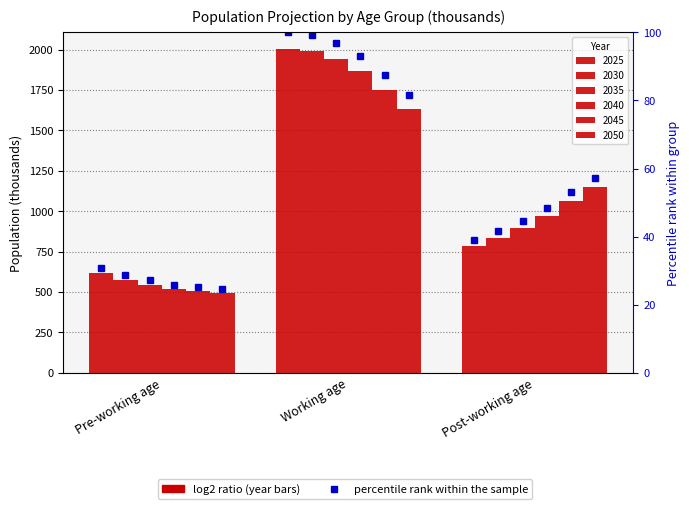

Is it true that 2040 equals 1421.6 at Post-working age?

False